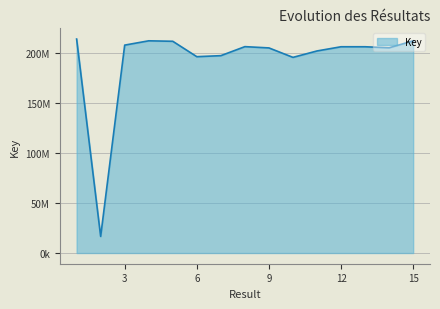

Rank the categories by value from lowest to highest.

2, 10, 6, 7, 11, 9, 14, 13, 12, 8, 3, 5, 15, 4, 1